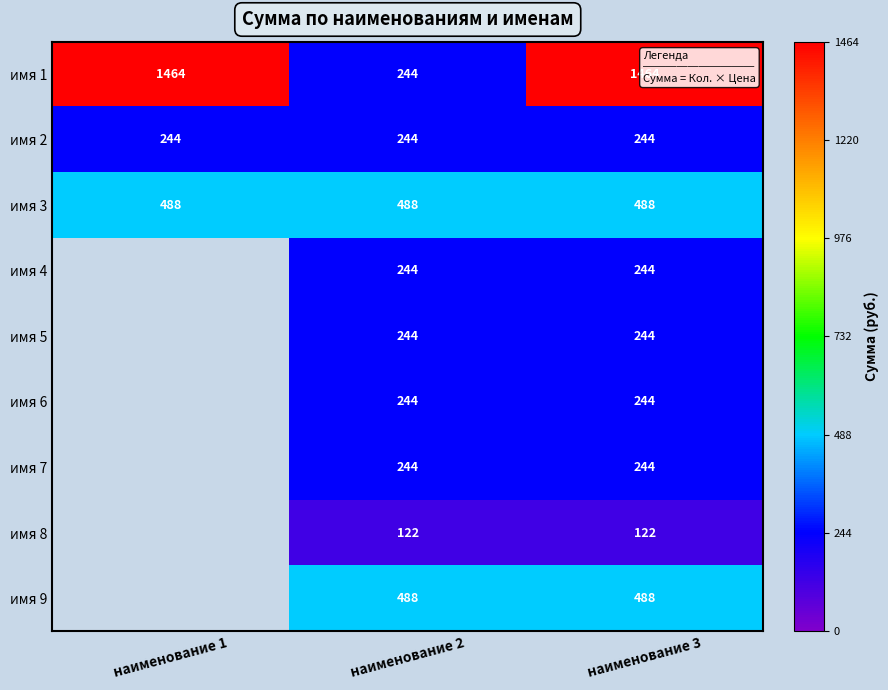

The имя 6 series shows 397 at наименование 3. True or false?

False